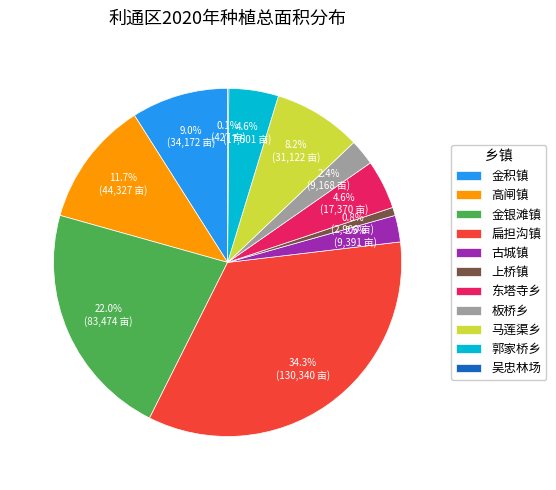

What percentage is the 高闸镇 slice, to the nearest percent?

12%